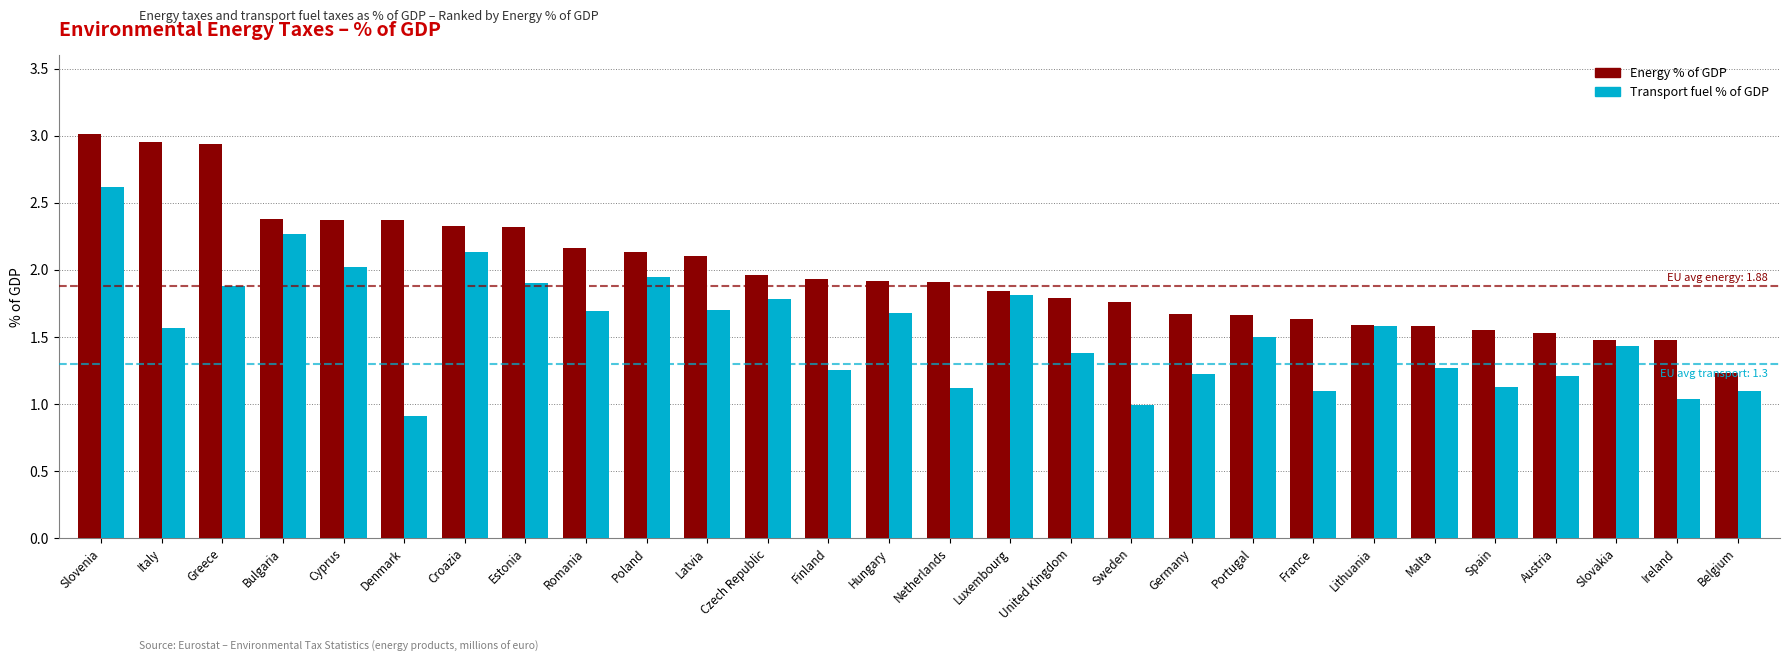

What is the total value across all series at Latvia?

3.8